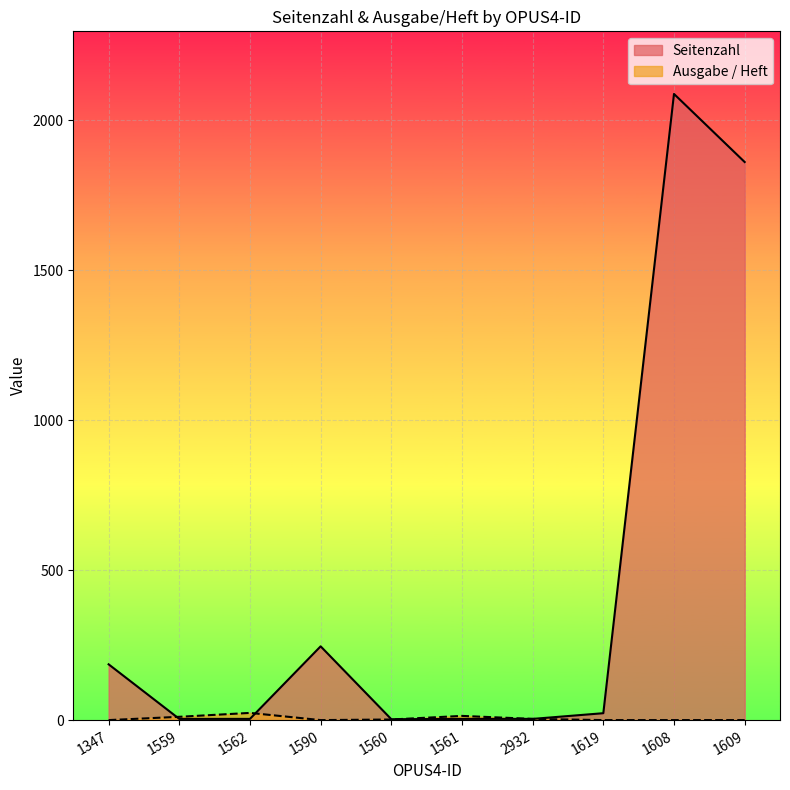

What is the difference between the highest and lowest values at 1559?

7